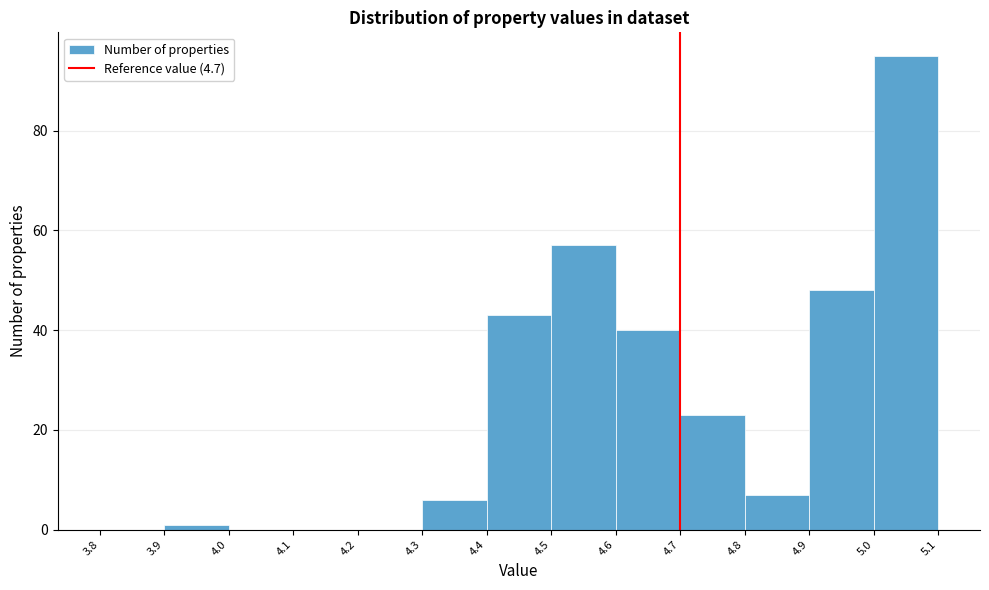

Reading left to right, transcribe this chart: for each bar, give the range it covers on the x-axis and its height. The values are not printed on the chart, so give them approximately, as read against the axis.

3.8 to 3.9: 0
3.9 to 4.0: under 2
4.0 to 4.1: 0
4.1 to 4.2: 0
4.2 to 4.3: 0
4.3 to 4.4: 6
4.4 to 4.5: 44
4.5 to 4.6: 58
4.6 to 4.7: 40
4.7 to 4.8: 24
4.8 to 4.9: 8
4.9 to 5.0: 48
5.0 to 5.1: 96